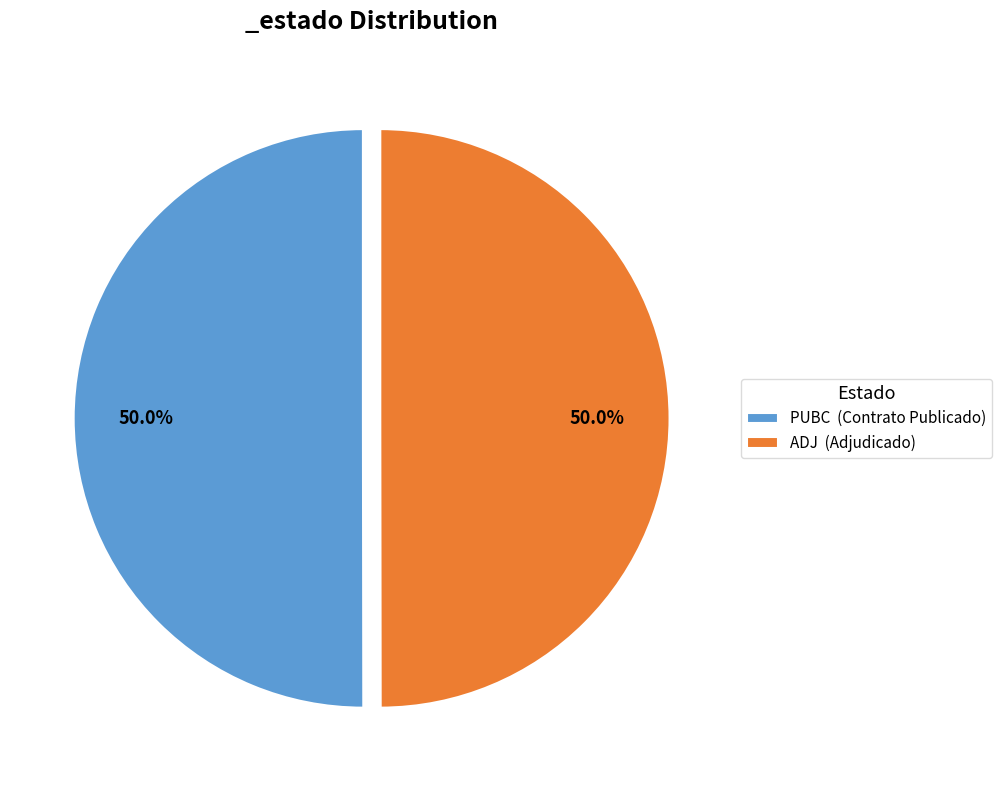

How much of the chart is everything except PUBC (Contrato Publicado)?

50.0%